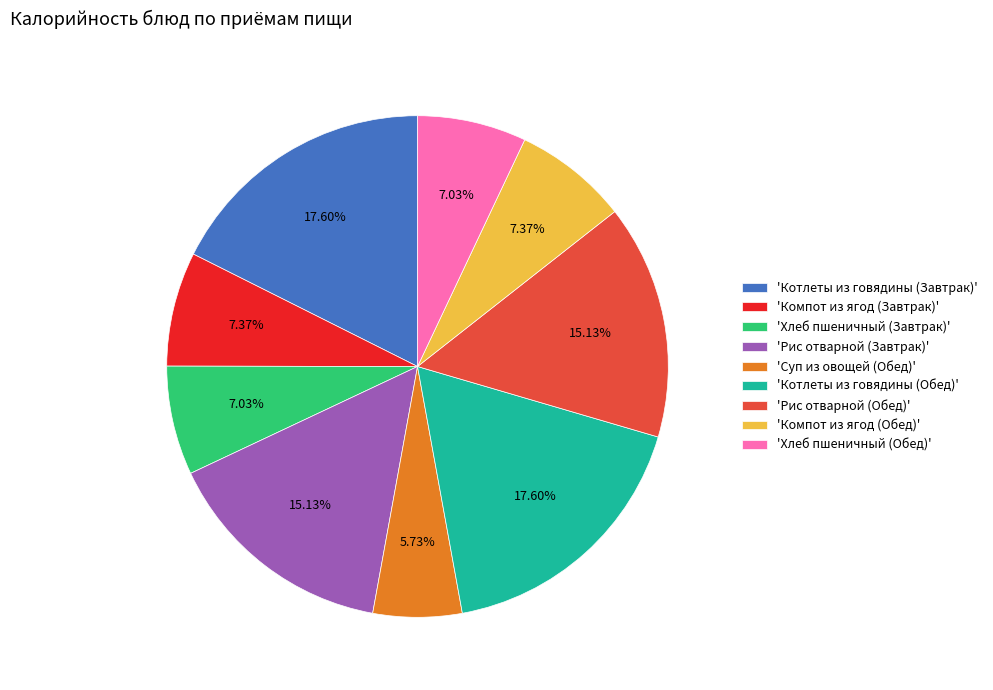

What is the ratio of the value at 'Компот из ягод (Обед)' to the value at 'Котлеты из говядины (Завтрак)'?

0.4